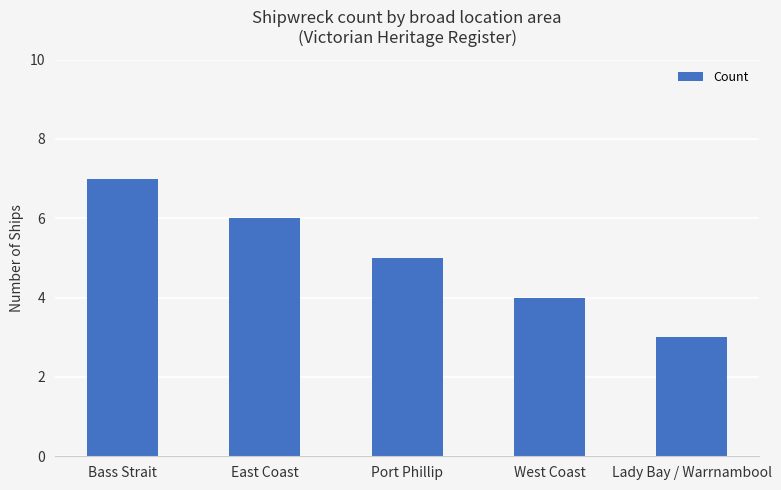

What is the label of the 4th bar from the right?

East Coast